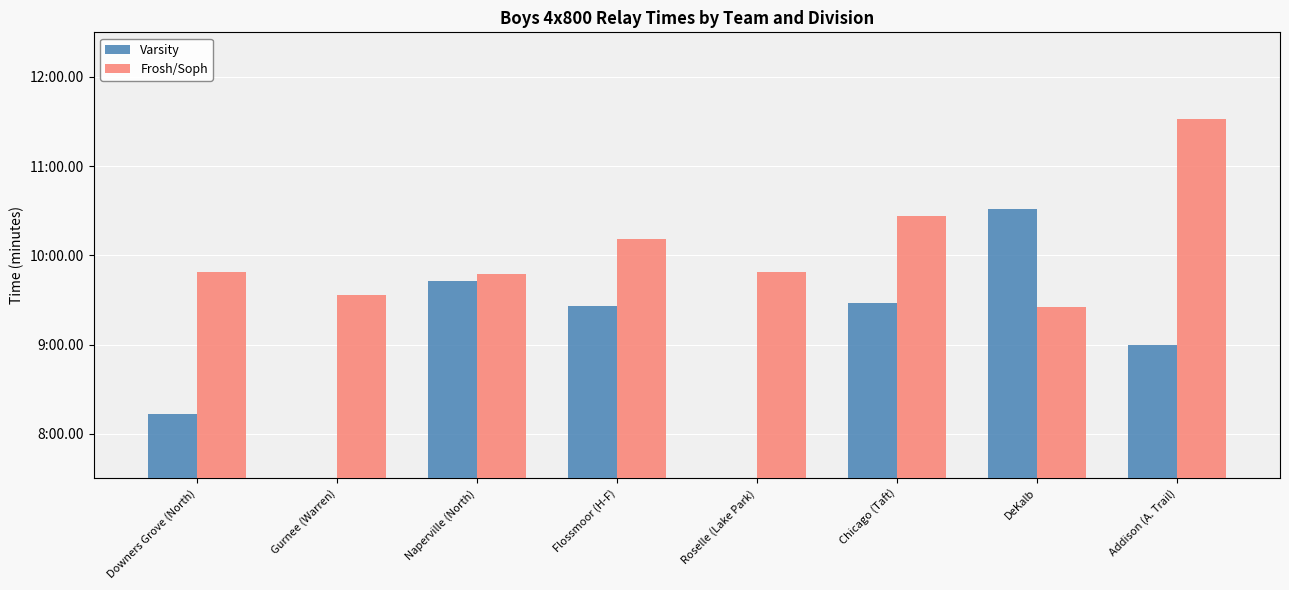

True or false: Varsity has a value of 12.6 at Naperville (North).

False